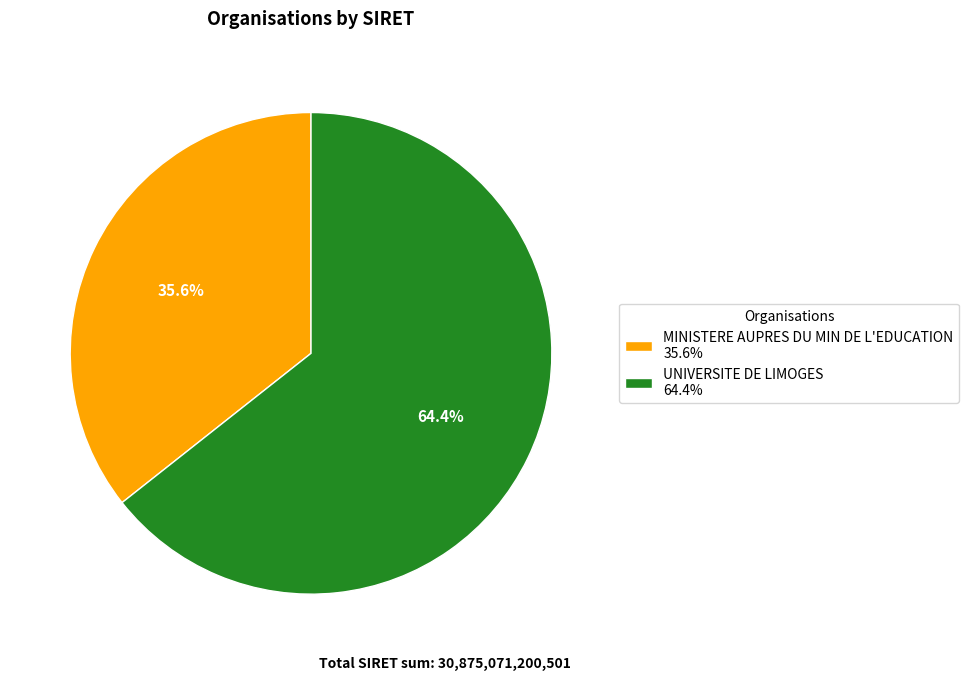

To the nearest percent, what portion does MINISTERE AUPRES DU MIN DE L'EDUCATION represent?

36%